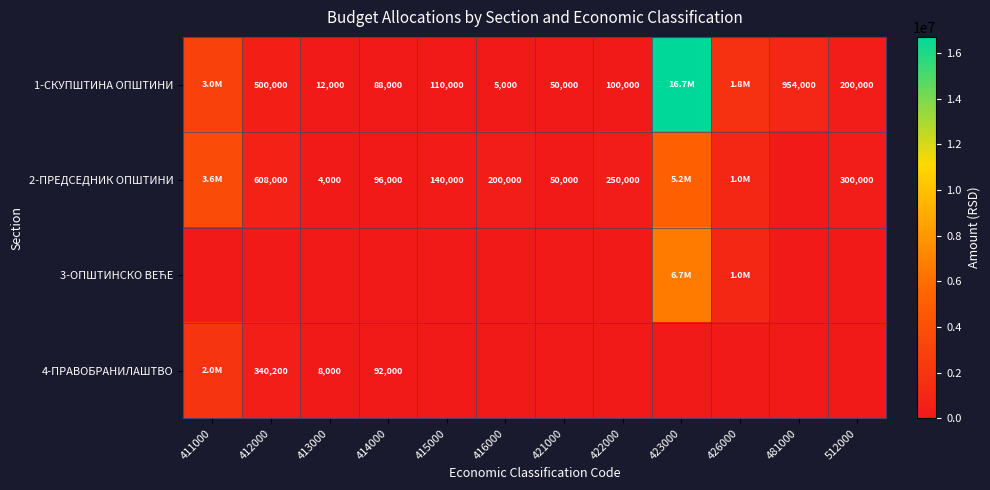

Count the number of categories in the chart.

12